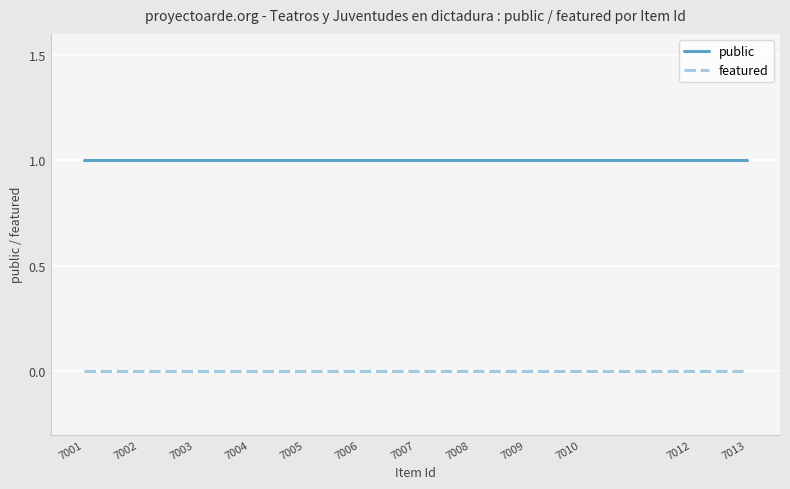

What is the difference between the highest and lowest values at 7006?

1